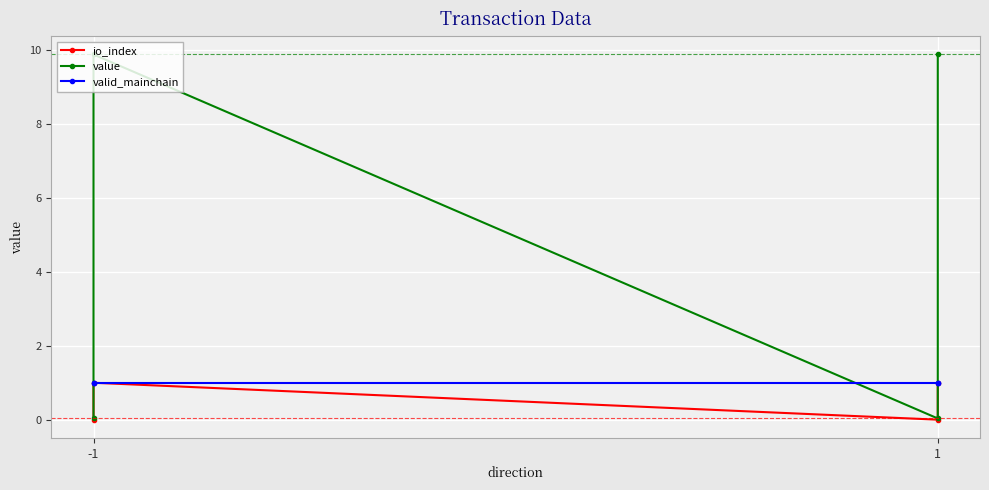

Which category has the lowest value in the valid_mainchain series?

-1